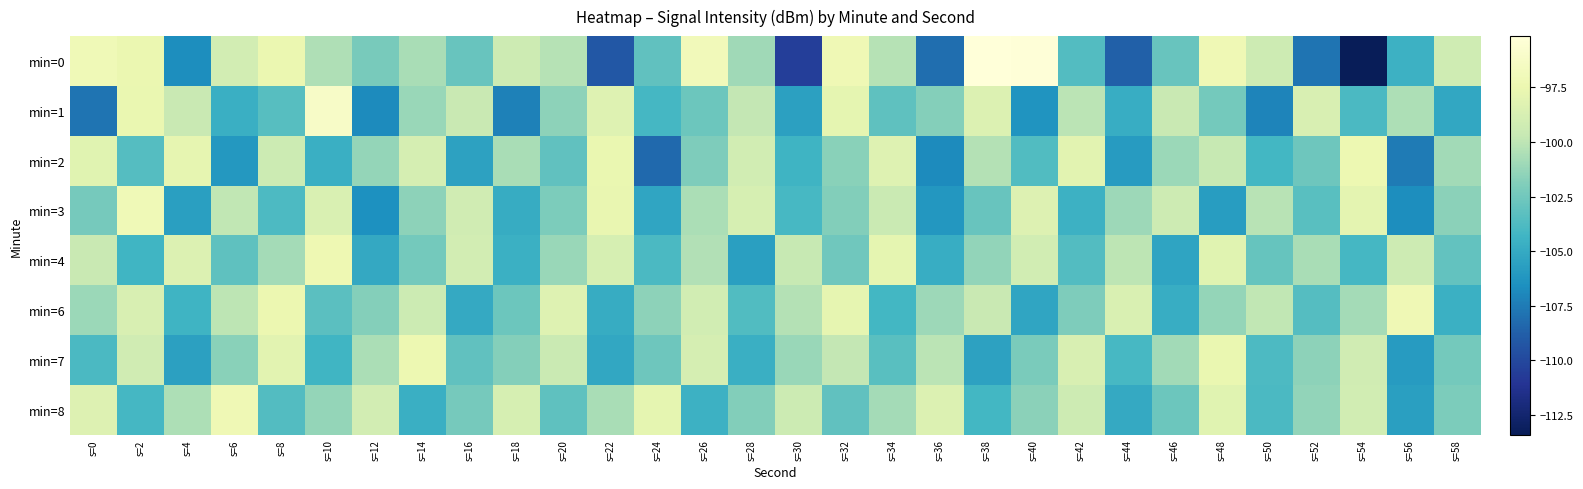

Count the number of data series in this chart.

8